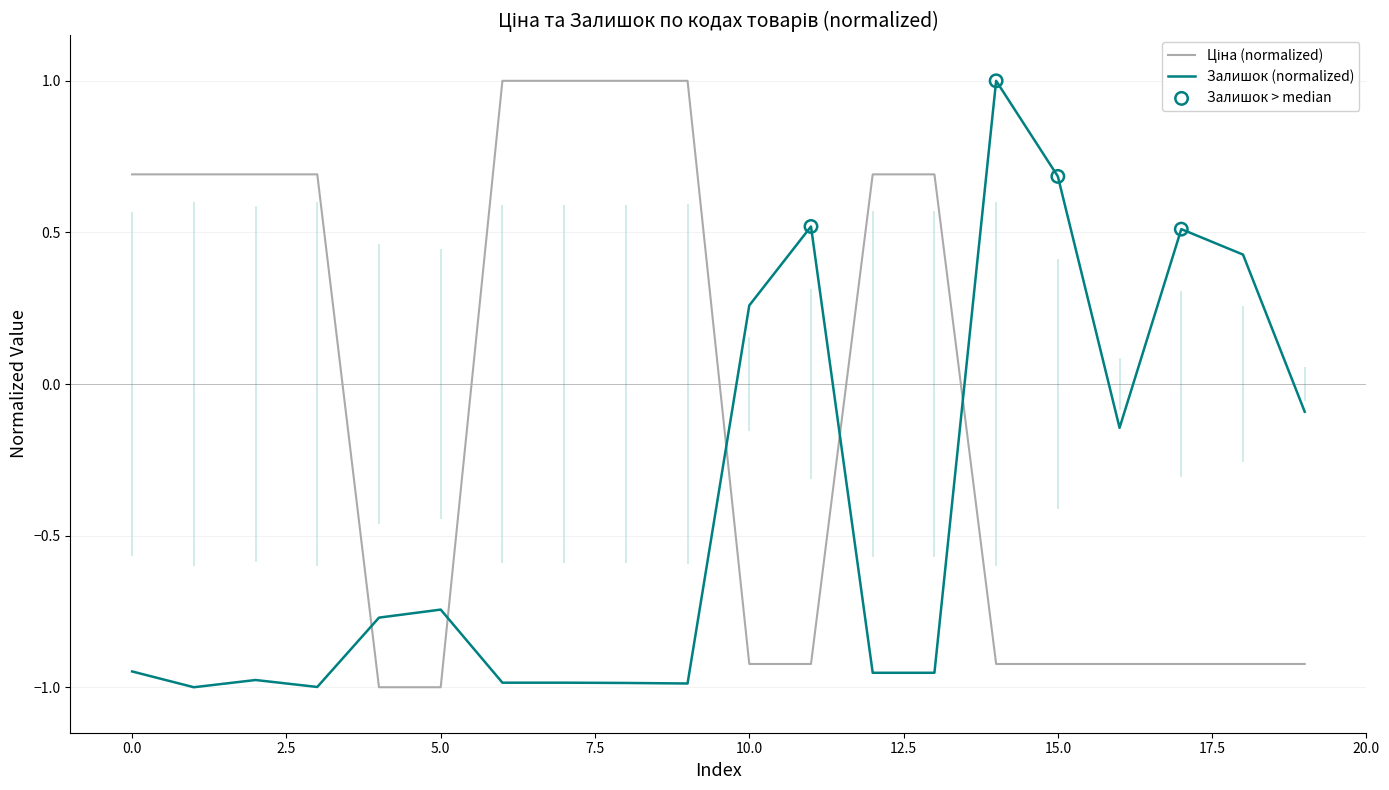

Which series has the widest spread of Y values?

Ціна